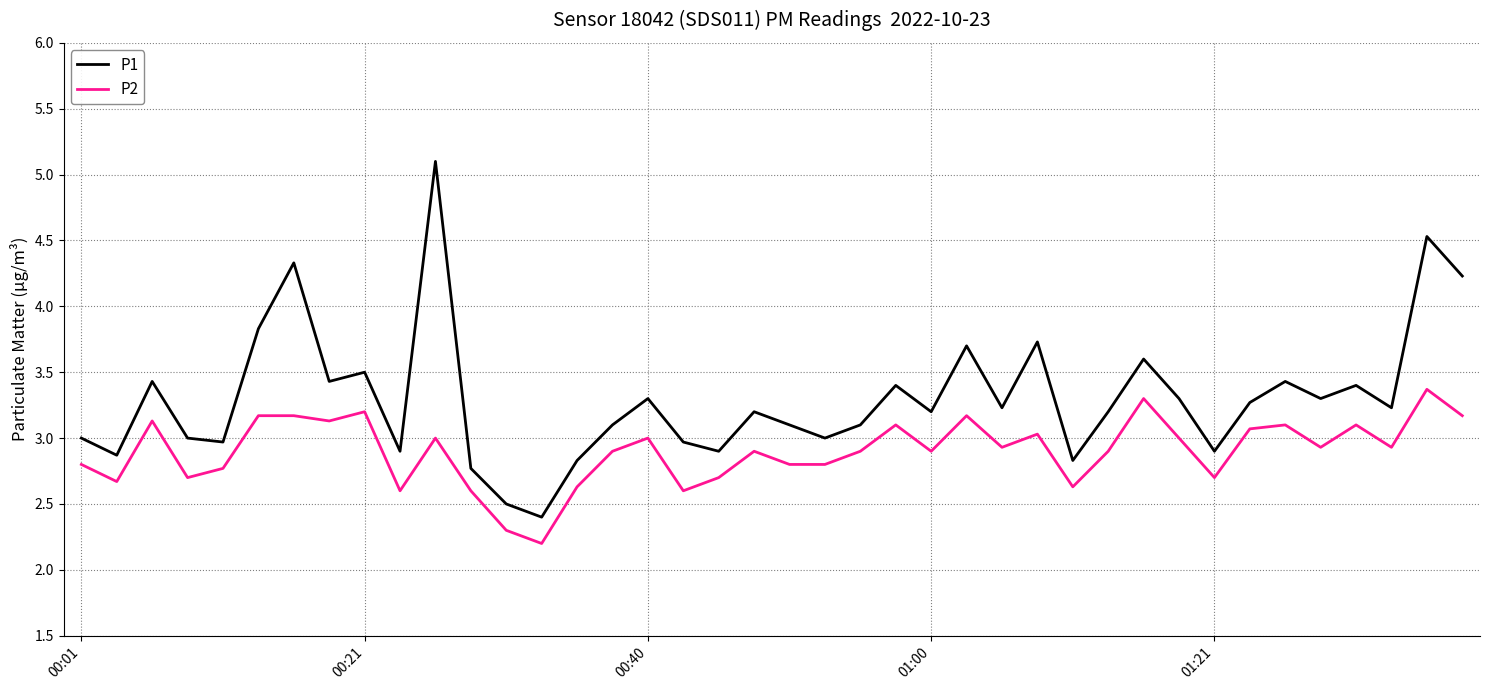

True or false: P1 and P2 cross at least once.

False